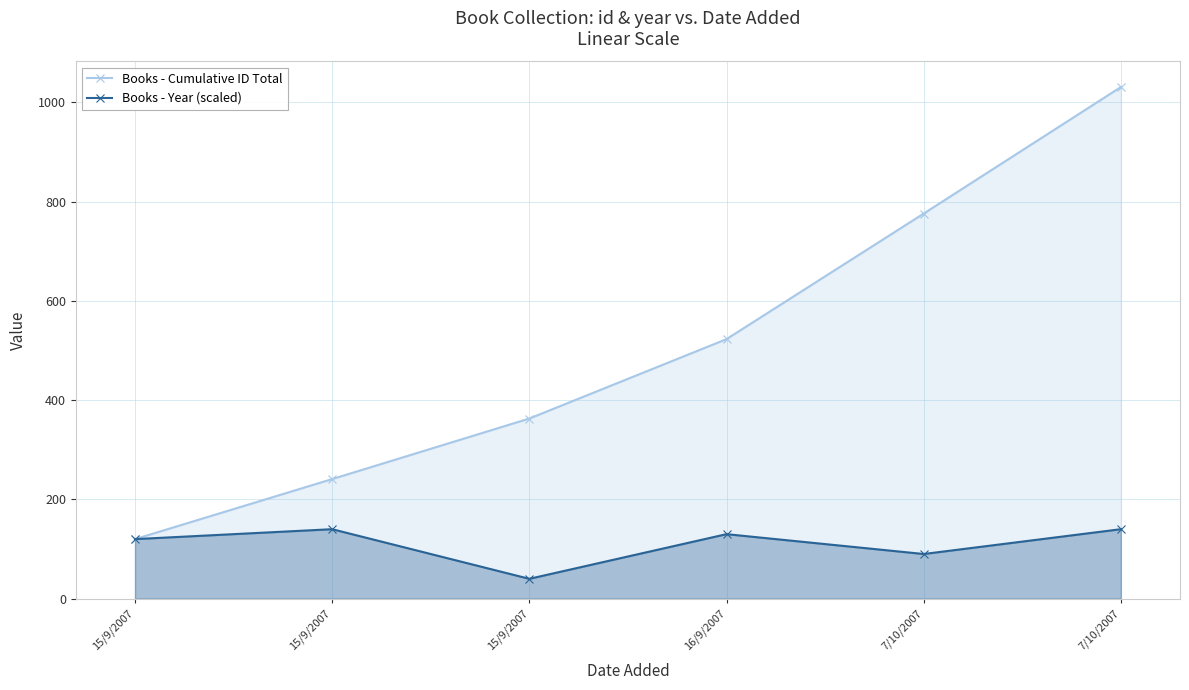

What is the difference between the maximum and minimum values in the Books - Cumulative ID Total series?

911